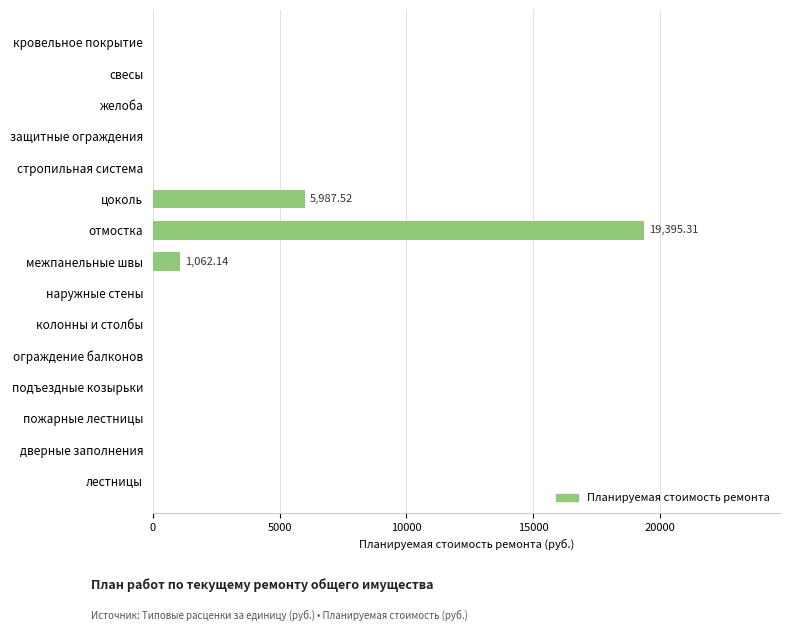

Where is the data nearest to the value 9697?

цоколь